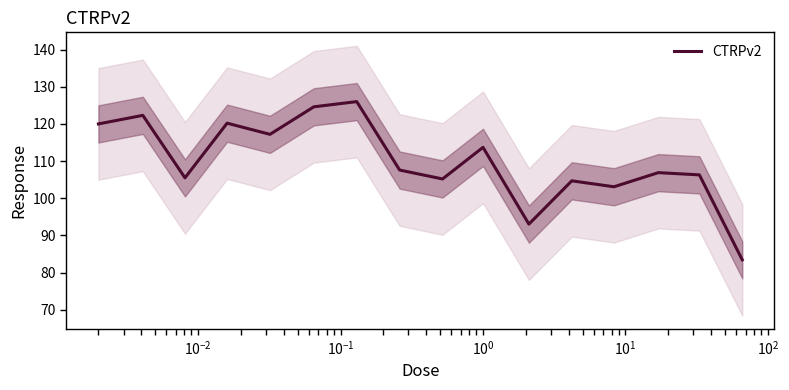

How many categories are shown in the chart?

16